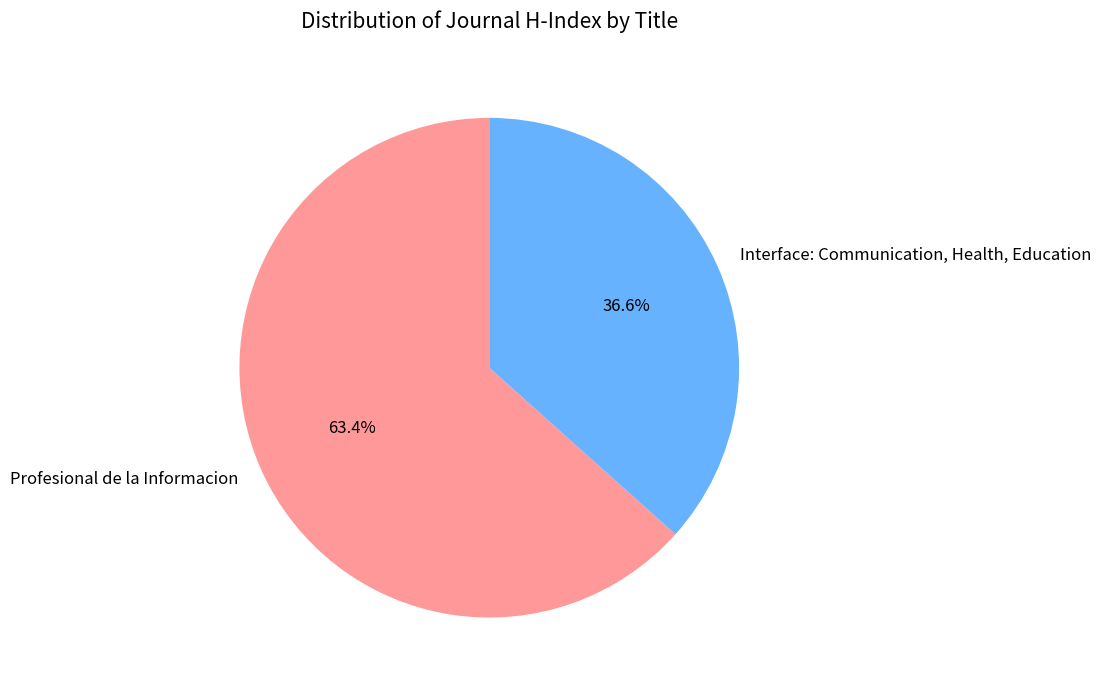

Does Interface: Communication, Health, Education account for over 50% of the chart?

No